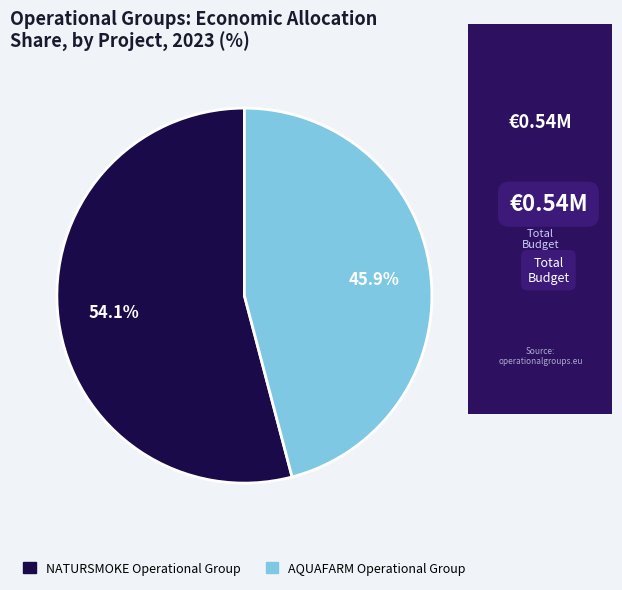

To the nearest percent, what is the difference between the NATURSMOKE Operational Group and AQUAFARM Operational Group slice percentages?

8%